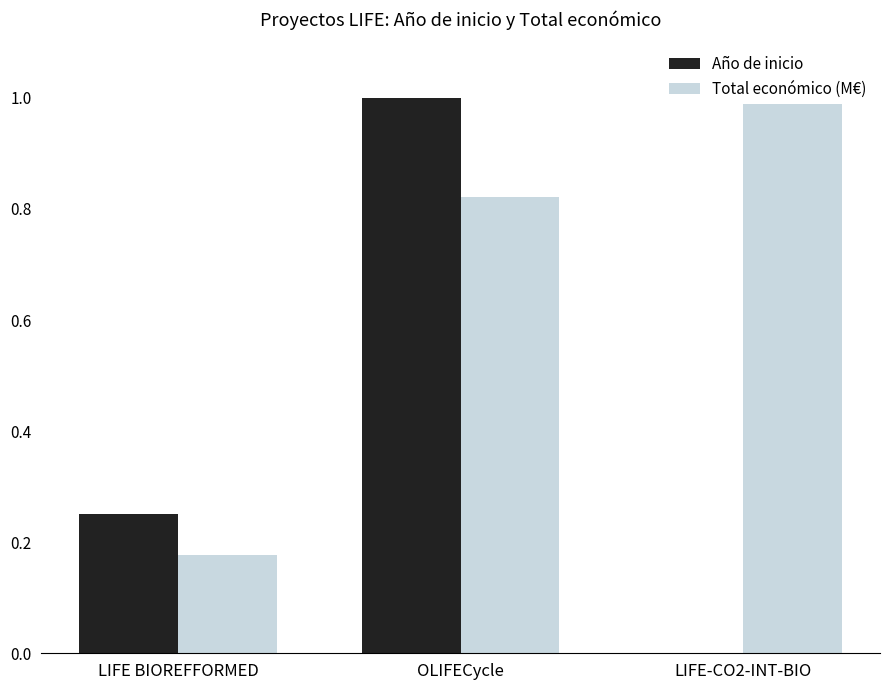

Where is Total económico (M€) nearest to the value 0?

LIFE BIOREFFORMED